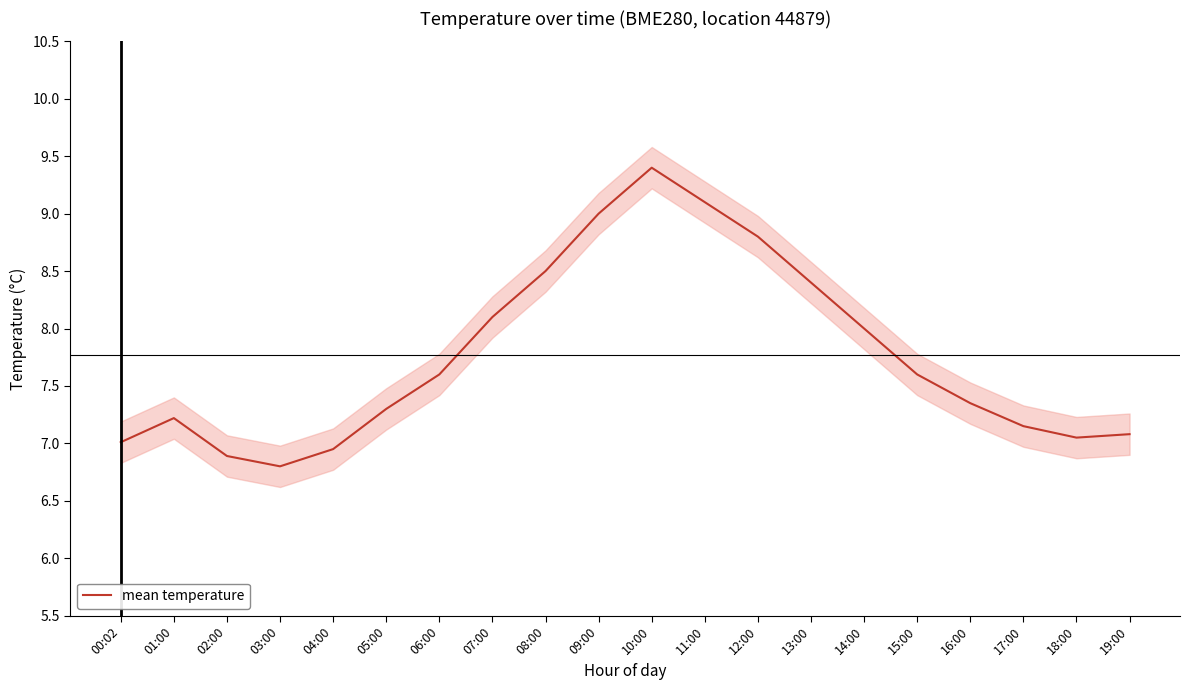

What is the greatest value displayed?

9.4